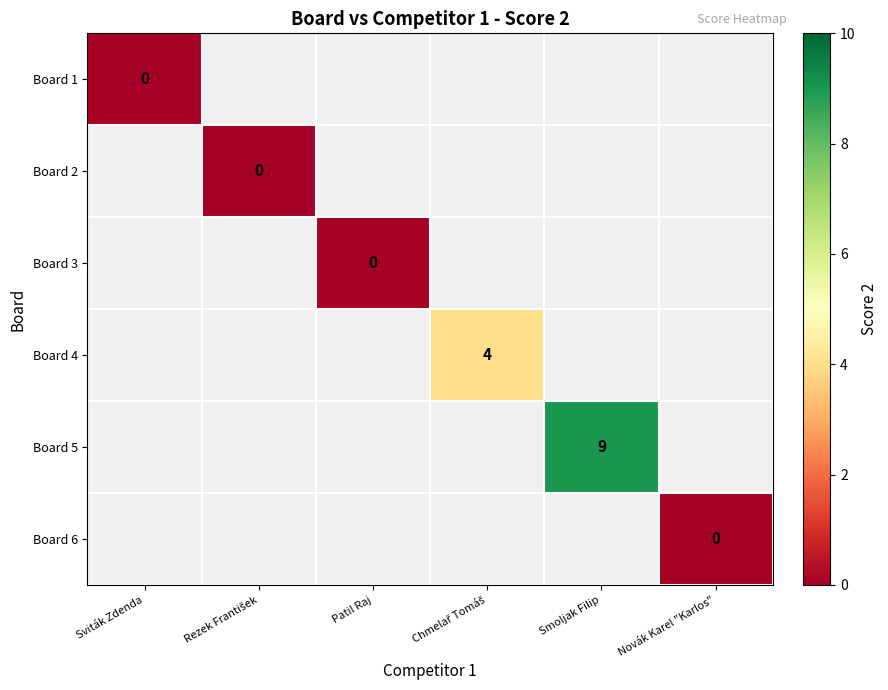

Between Novák Karel "Karlos" and Rezek František, which is larger?

Rezek František